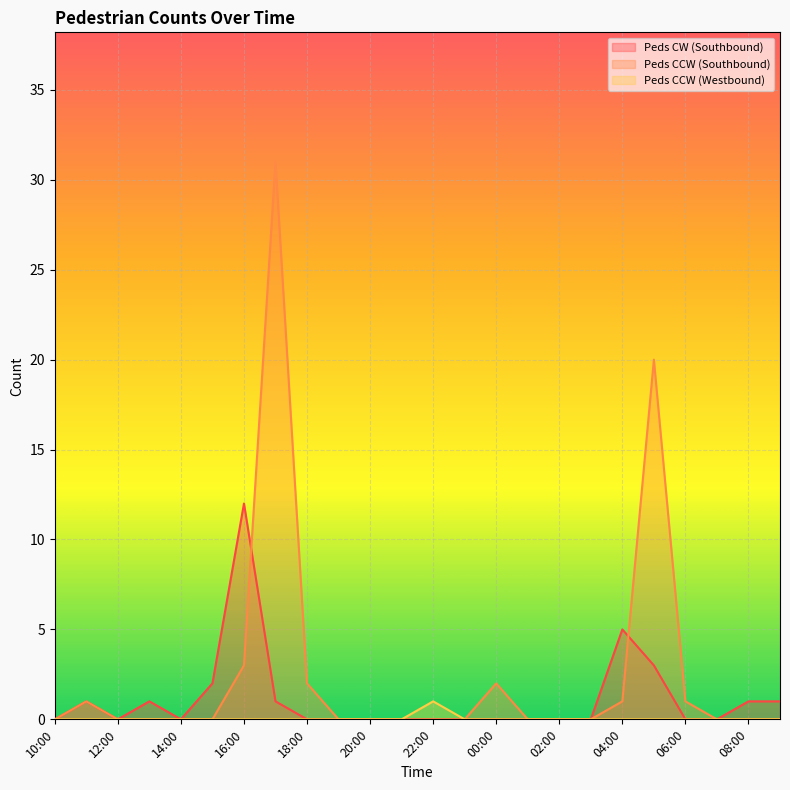

What is the difference between the second highest and second lowest values in the Peds CCW (Southbound) series?

20